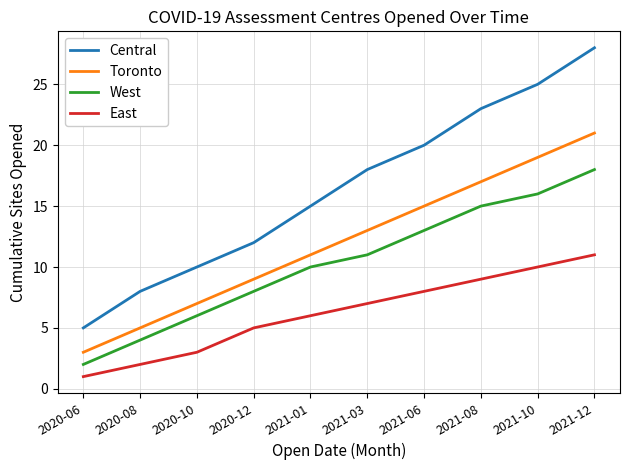

The East series shows 10 at 2021-10. True or false?

True